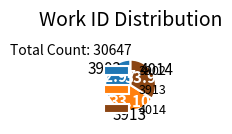

How many slices are in this pie chart?

3